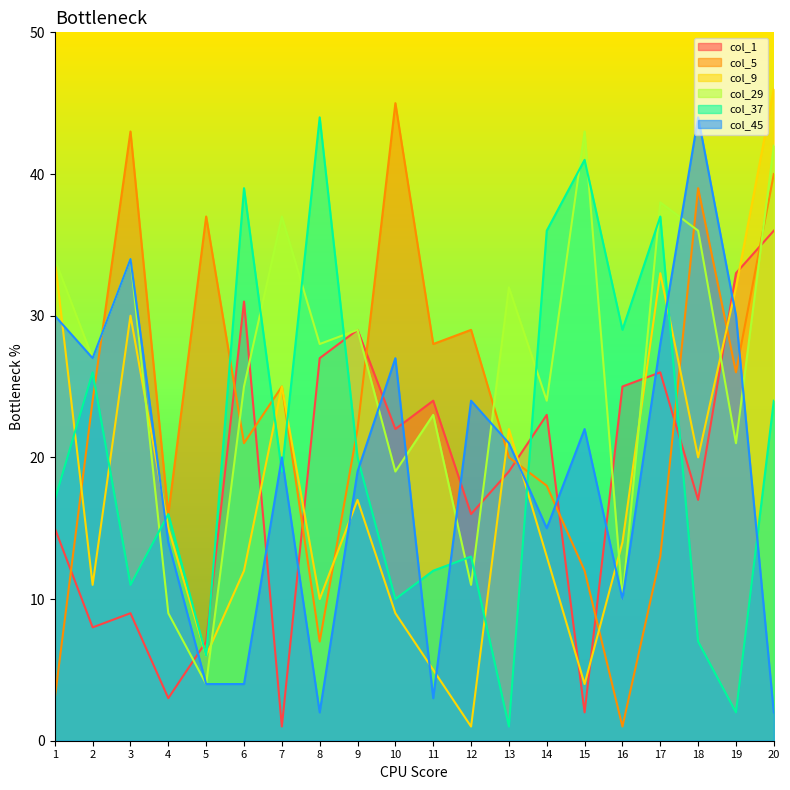

The col_45 series shows 1 at 5. True or false?

False